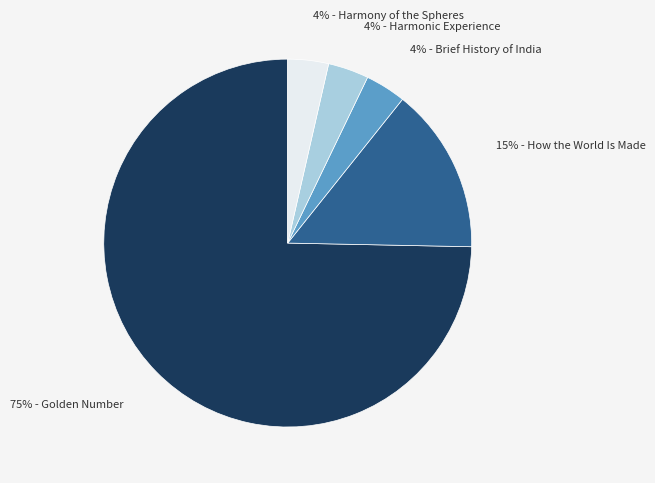

How many slices are in this pie chart?

5